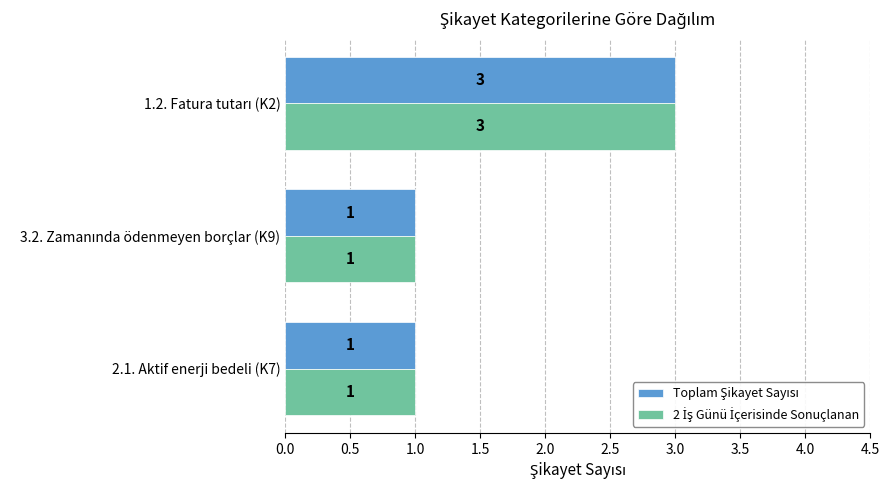

What is the maximum value shown in the chart?

3